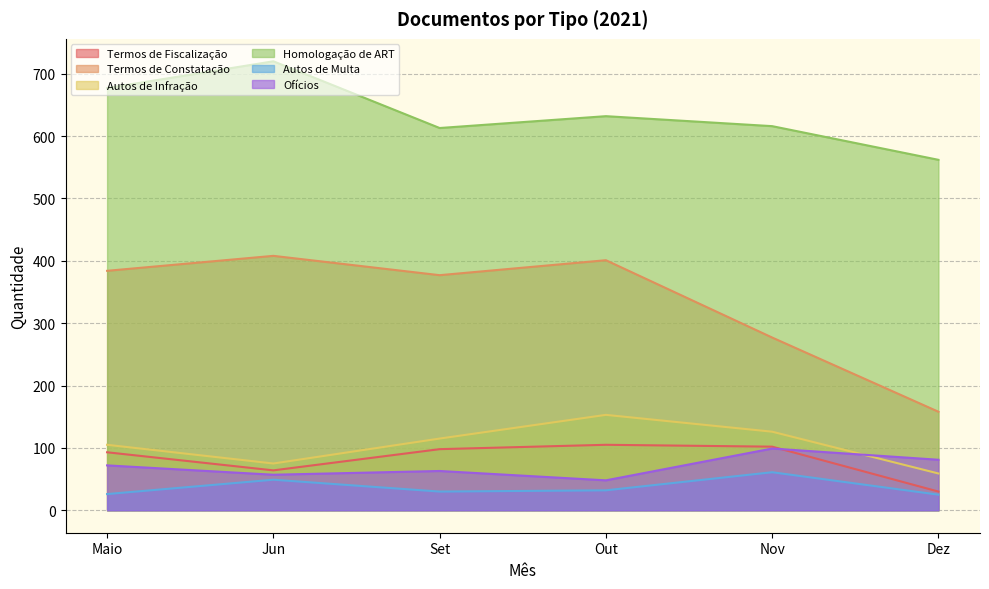

Which series has the widest spread of values?

Termos de Constatação